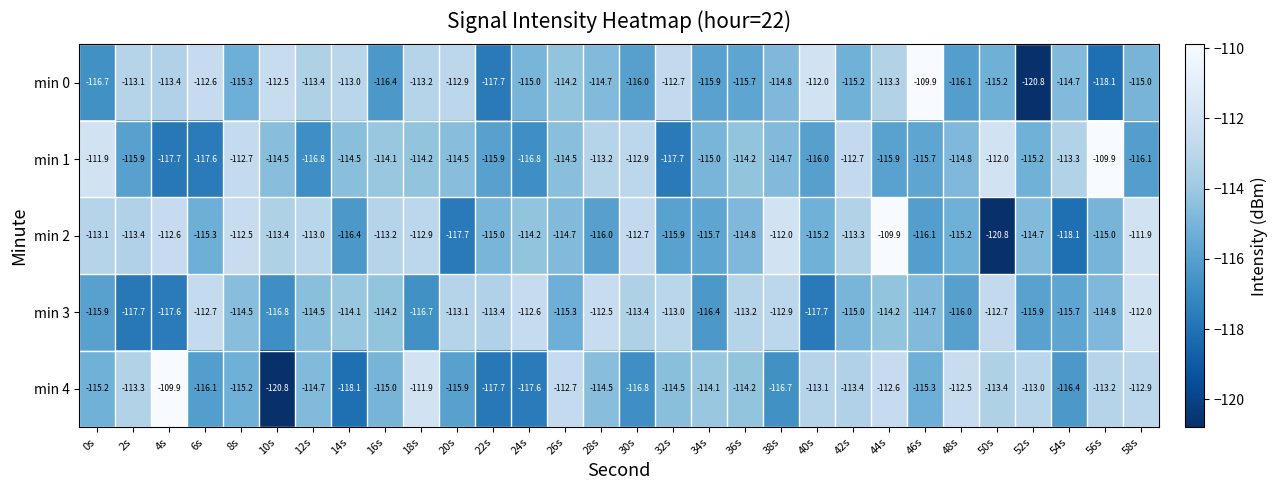

What is the difference between the maximum and minimum values in the min 1 series?

7.8